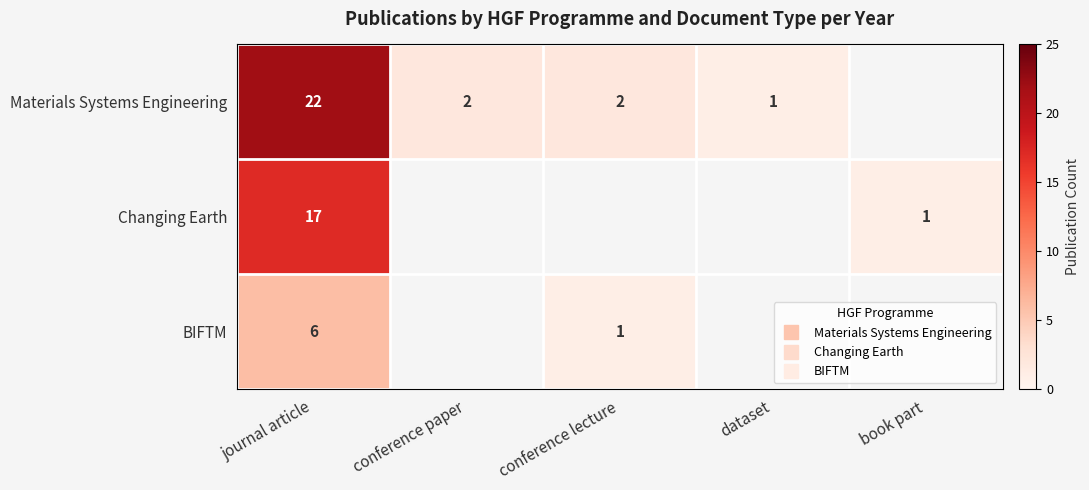

Between dataset and book part, which is larger?

book part